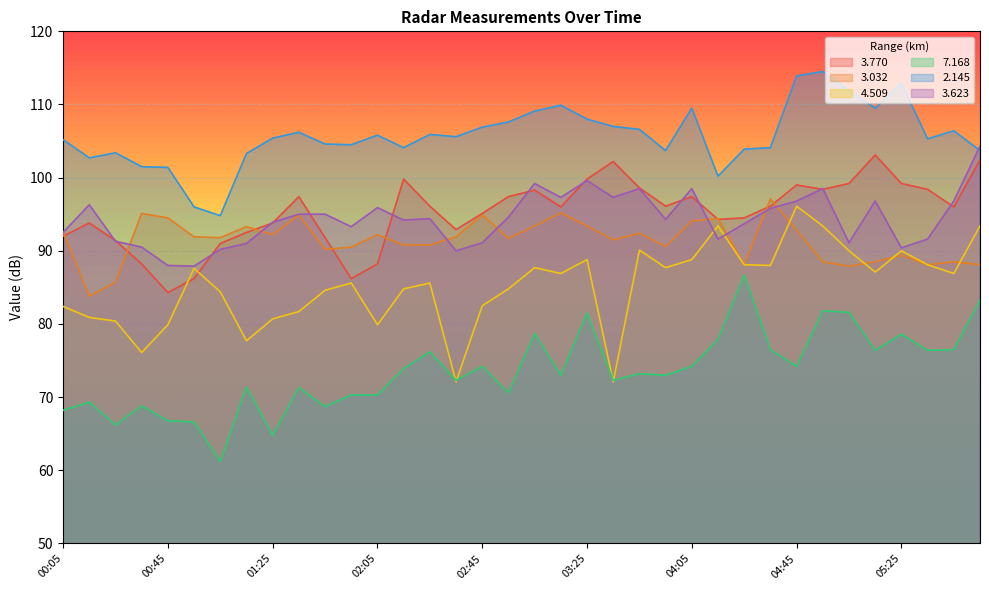

How many times do 3.032 and 3.623 cross each other?

9